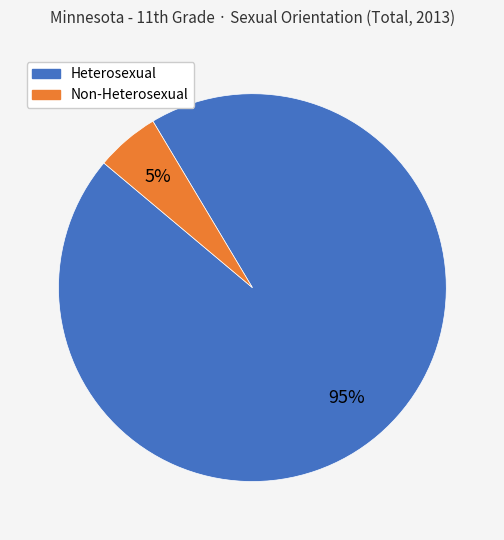

Do Heterosexual and Non-Heterosexual together represent more than half of the pie?

Yes